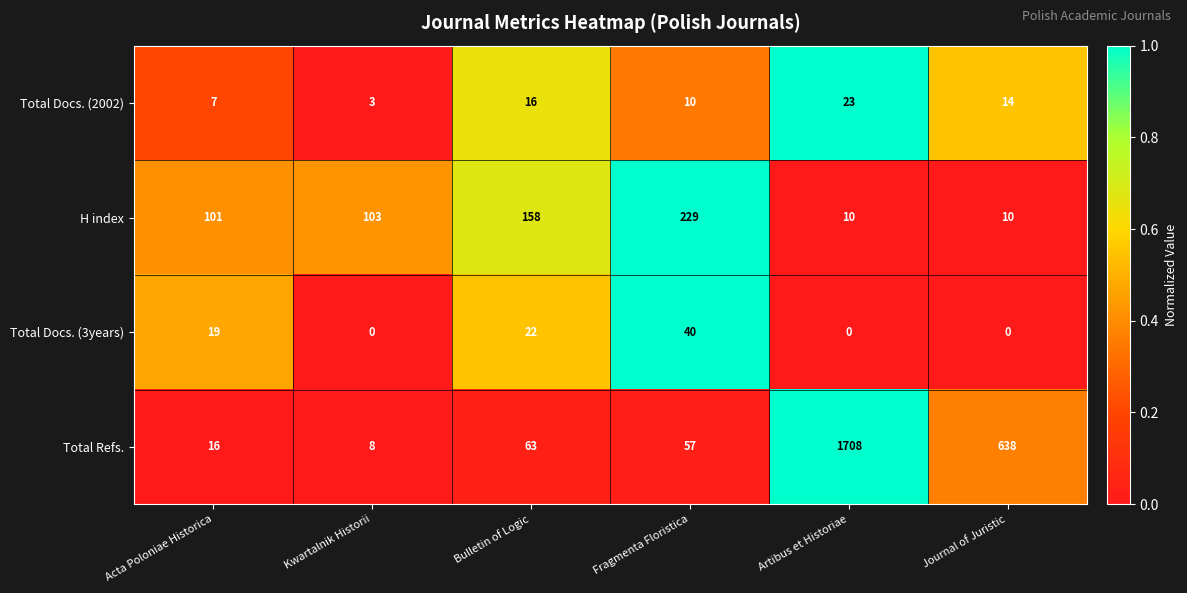

Reading left to right, what are all the values shown in this chart?

Total Docs. (2002): 7	3	16	10	23	14
H index: 101	103	158	229	10	10
Total Docs. (3years): 19	0	22	40	0	0
Total Refs.: 16	8	63	57	1708	638